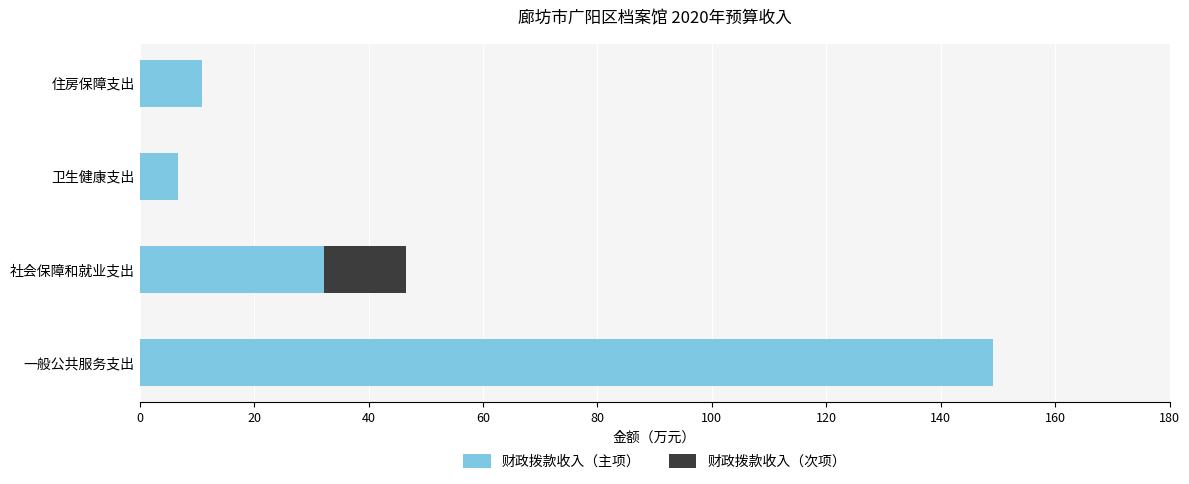

How many series are shown in this chart?

2